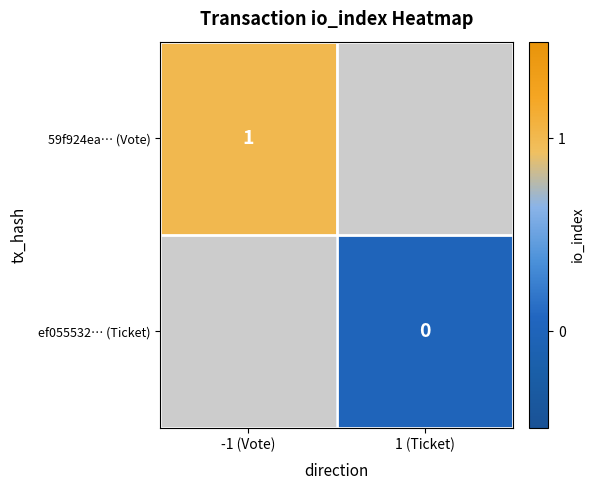

The value of 59f924ea… (Vote) at -1 (Vote) is 1. True or false?

True